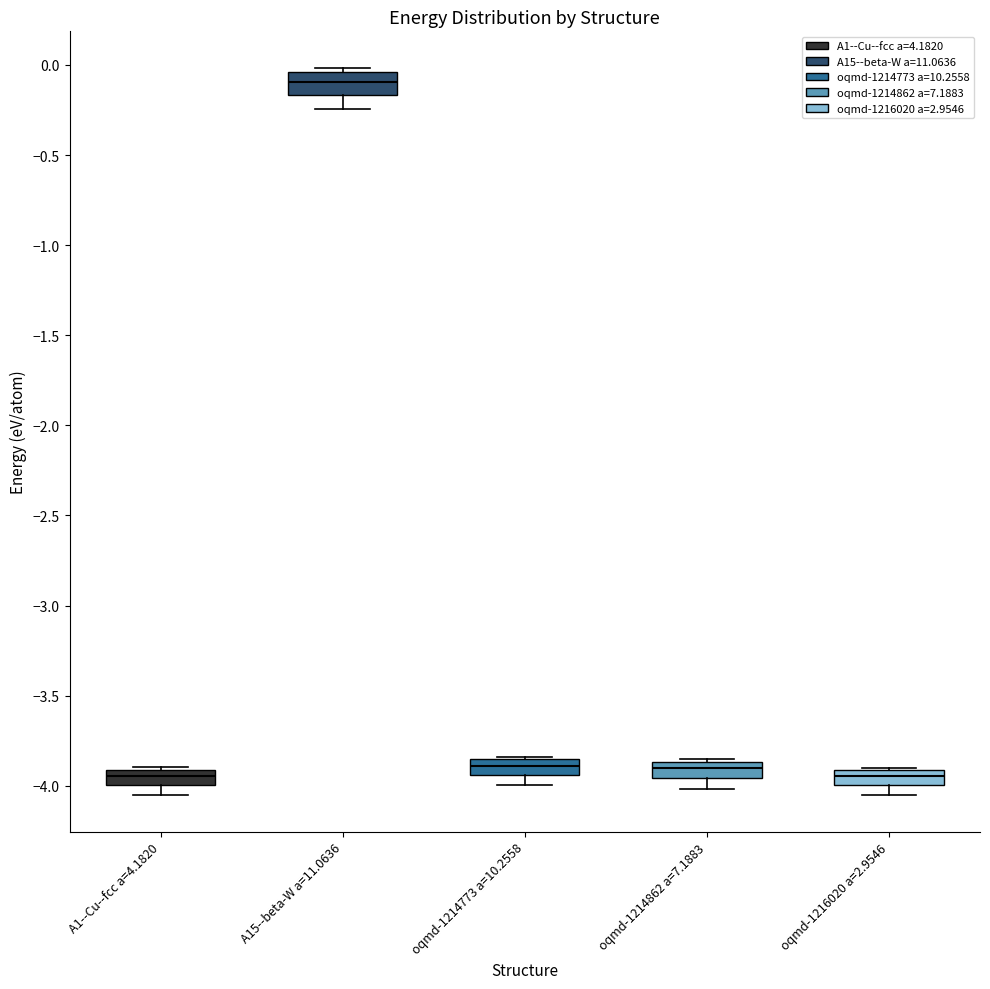

Where does the median line of the box for oqmd-1216020 a=2.9546 sit on the y-axis? The values are not printed on the chart, so give them approximately, as read against the axis.

-3.95